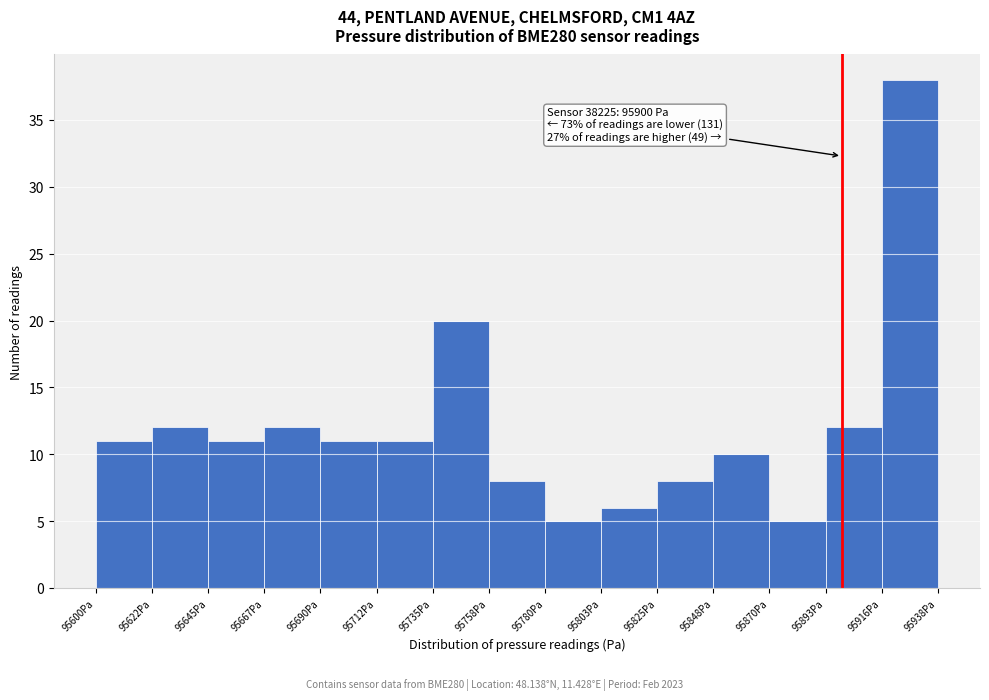

Over which range of the x-axis is the bar tallest?

95915 to 95940